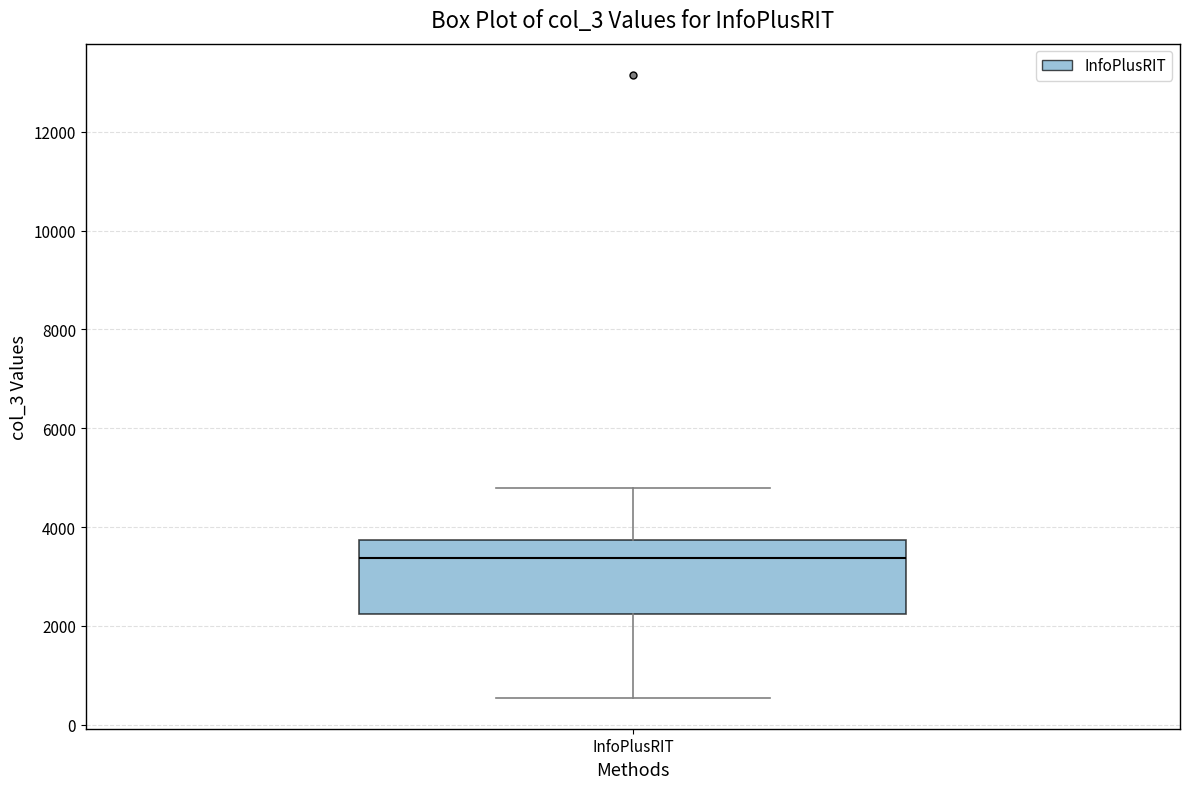

Where does the lower whisker of the box for InfoPlusRIT end on the y-axis? The values are not printed on the chart, so give them approximately, as read against the axis.

600